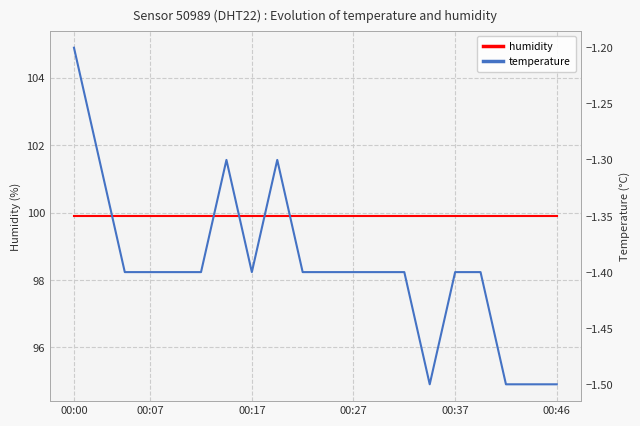

True or false: temperature and humidity intersect in this chart.

False